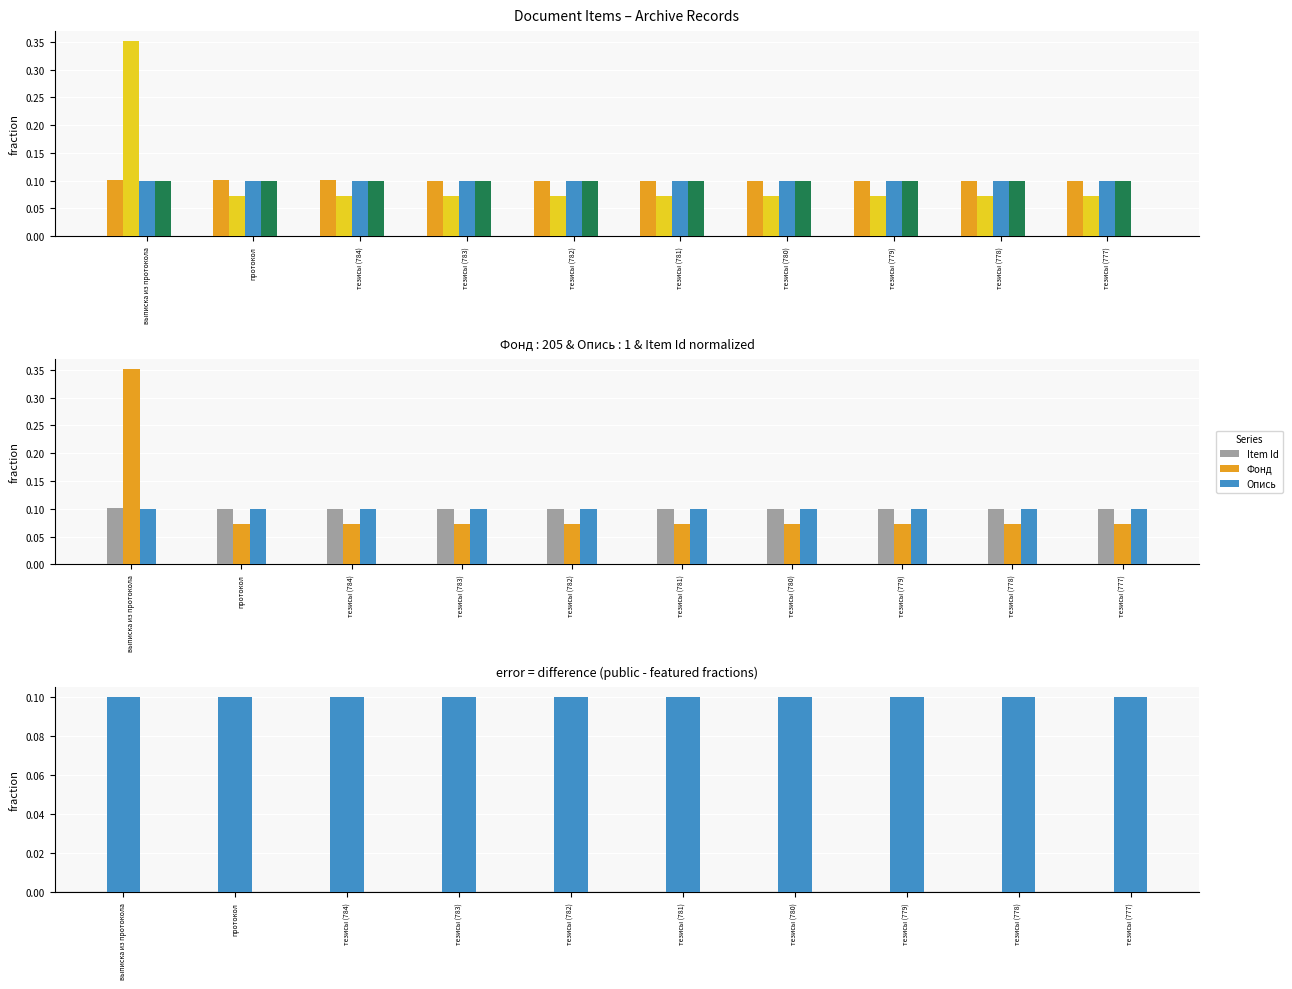

What is the difference between the maximum and second lowest values in the Фонд series?

0.3